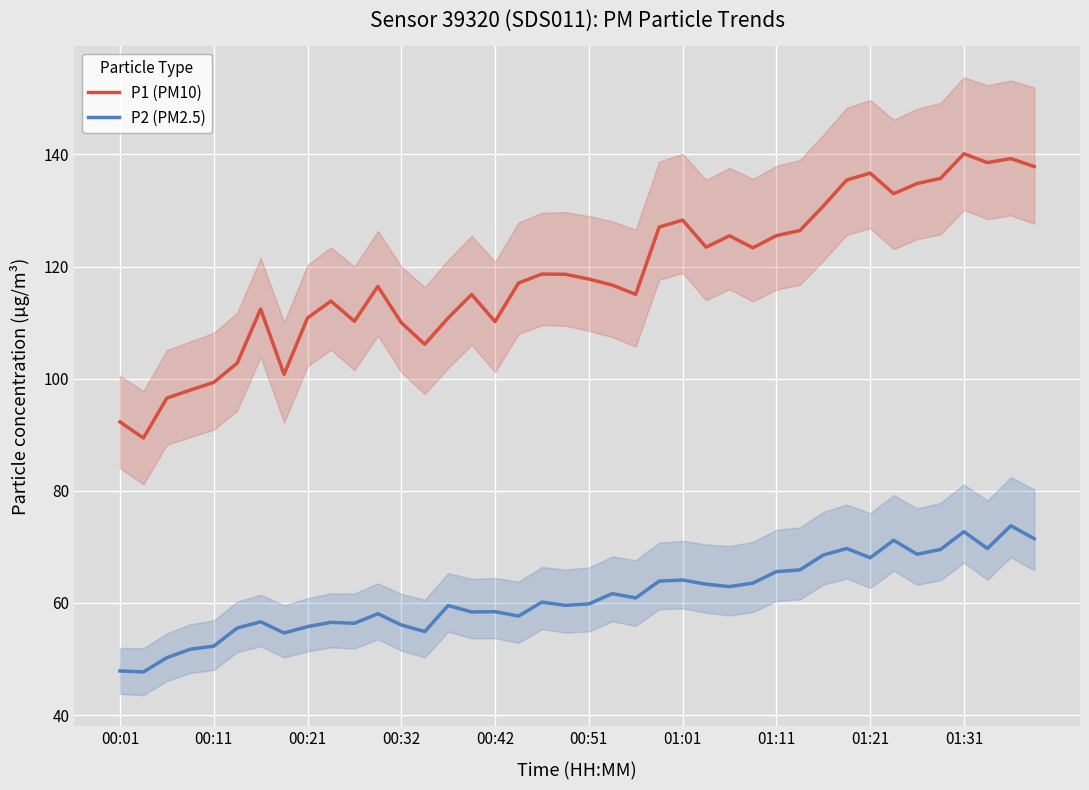

Count the number of categories in the chart.

40